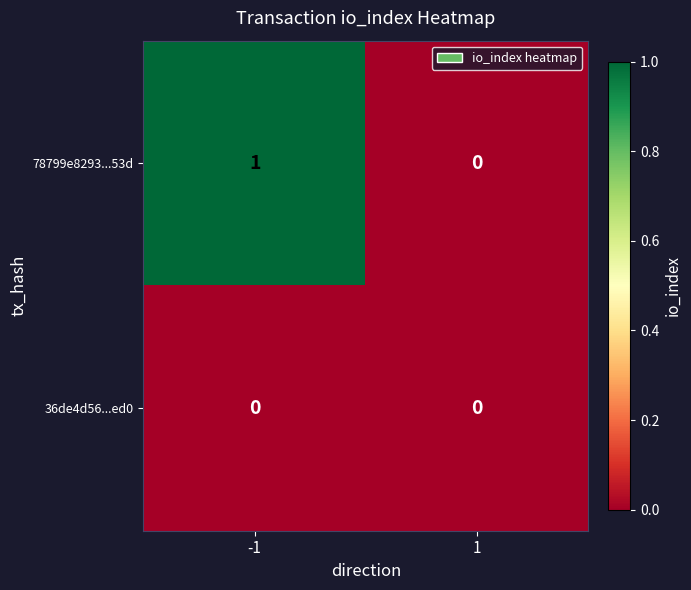

How many distinct data groups are displayed?

2